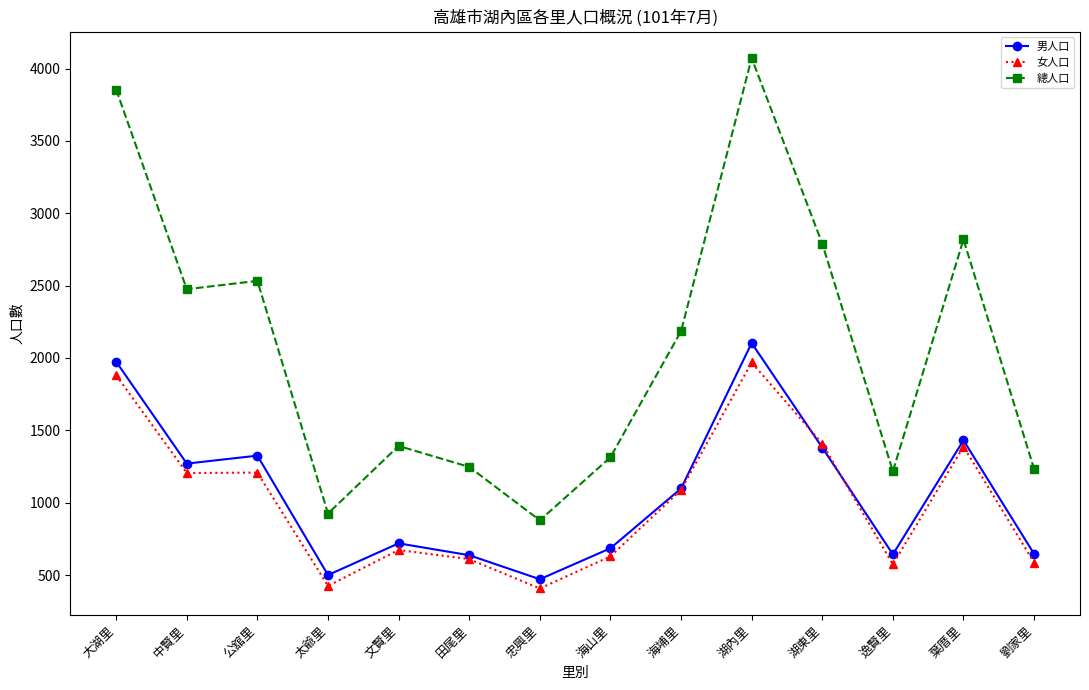

Count the number of categories in the chart.

14